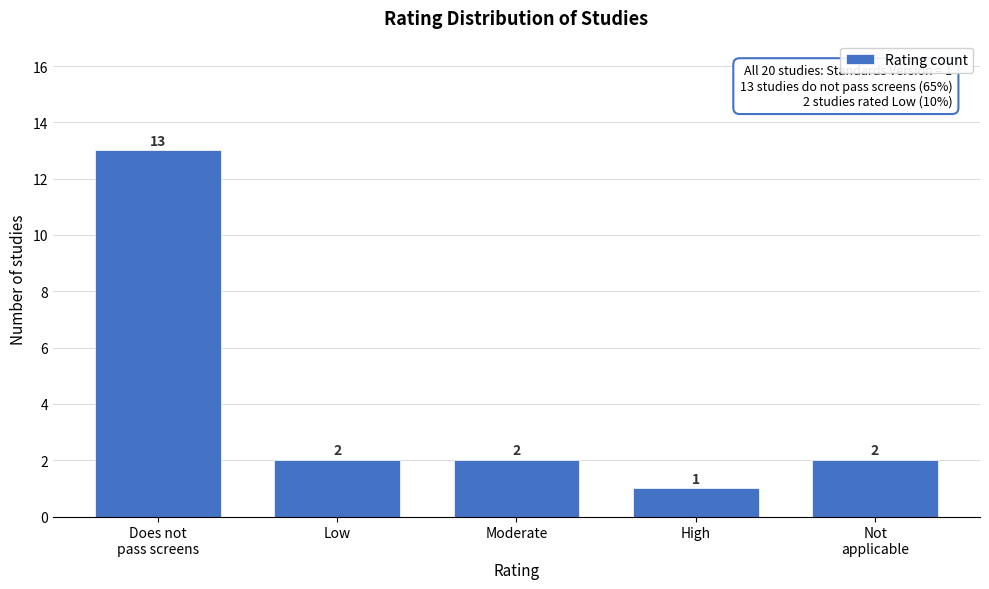

Reading right to left, transcribe all the data shown in this chart.

2	1	2	2	13